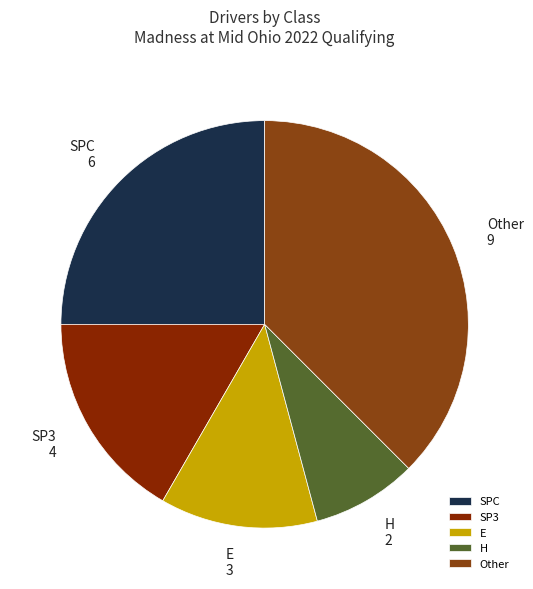

Do SPC and H together represent more than half of the pie?

No